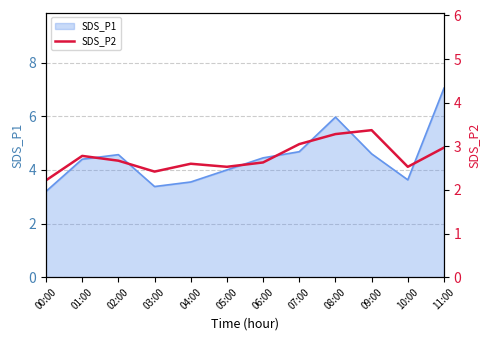

At which label is the value closest to 2?

00:00